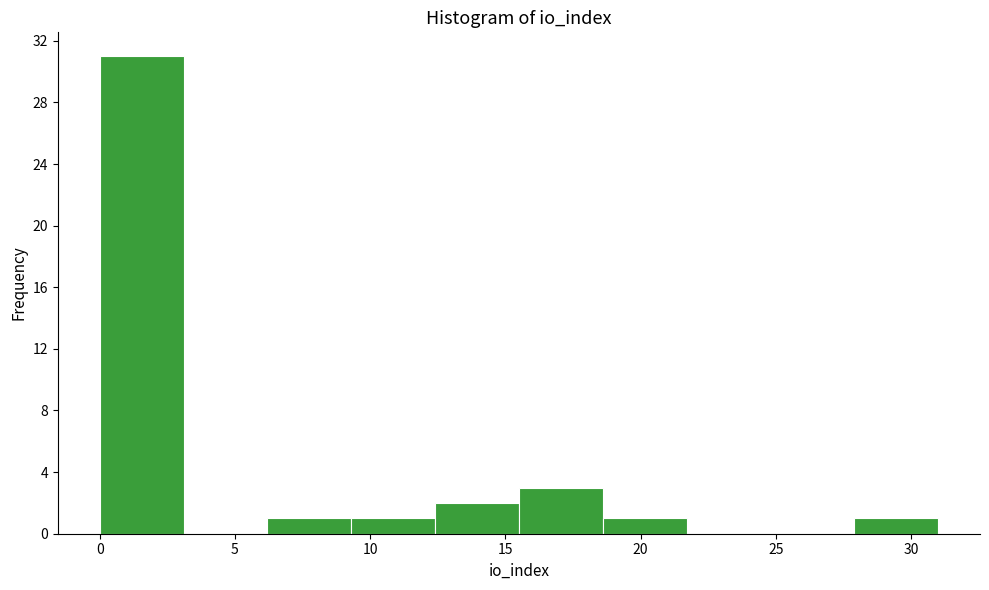

Over which range of the x-axis is the bar tallest?

0.0 to 3.1